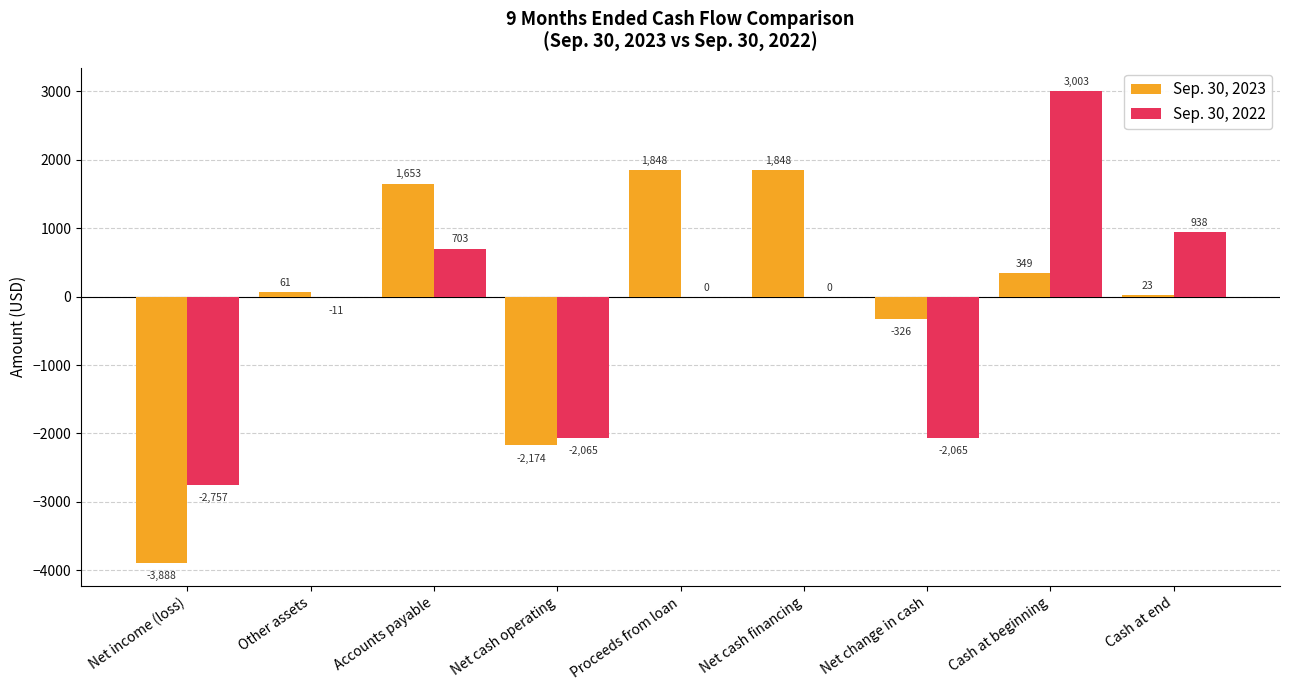

What is the maximum value for Sep. 30, 2022?

3003